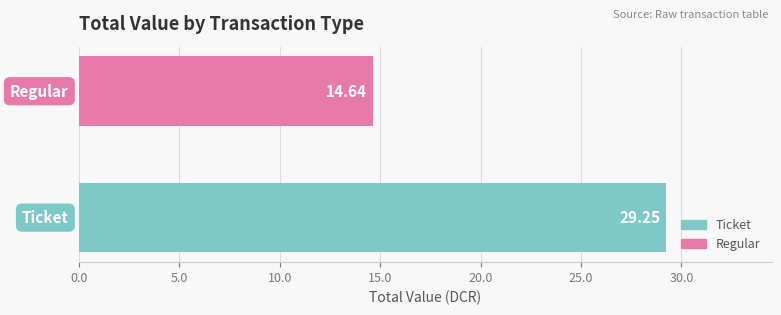

What is the difference between the maximum and minimum values?

14.6